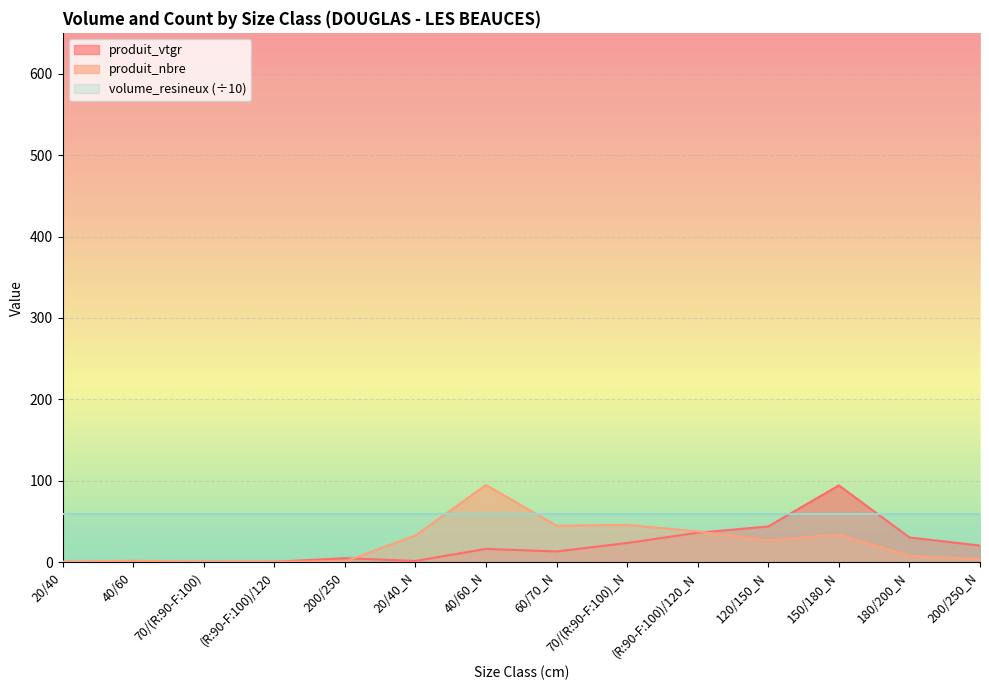

What is the difference between the produit_nbre values at 200/250 and 70/(R:90-F:100)_N?

45.0